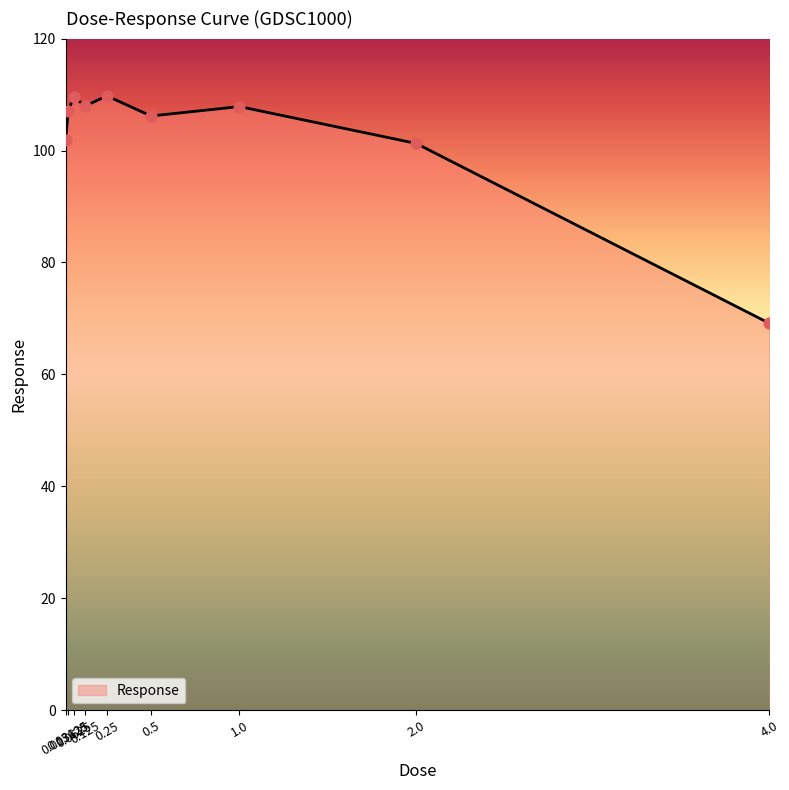

What is the ratio of the value at 0.125 to the value at 0.0625?

1.0